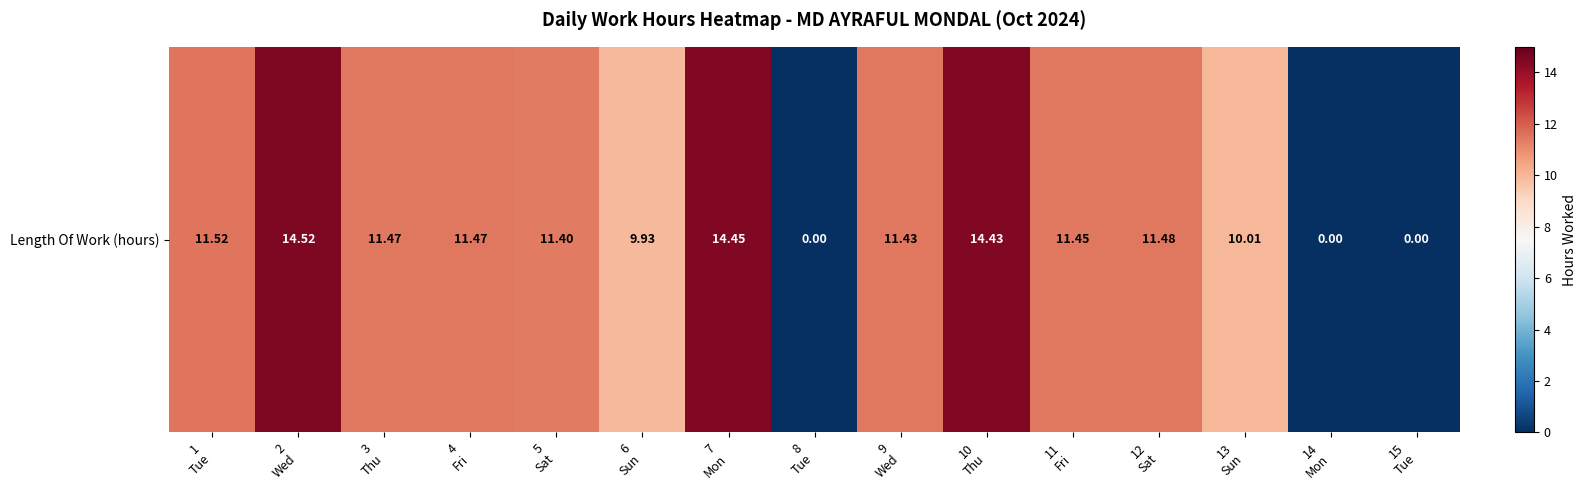

At which label is the value closest to 7?

6
Sun